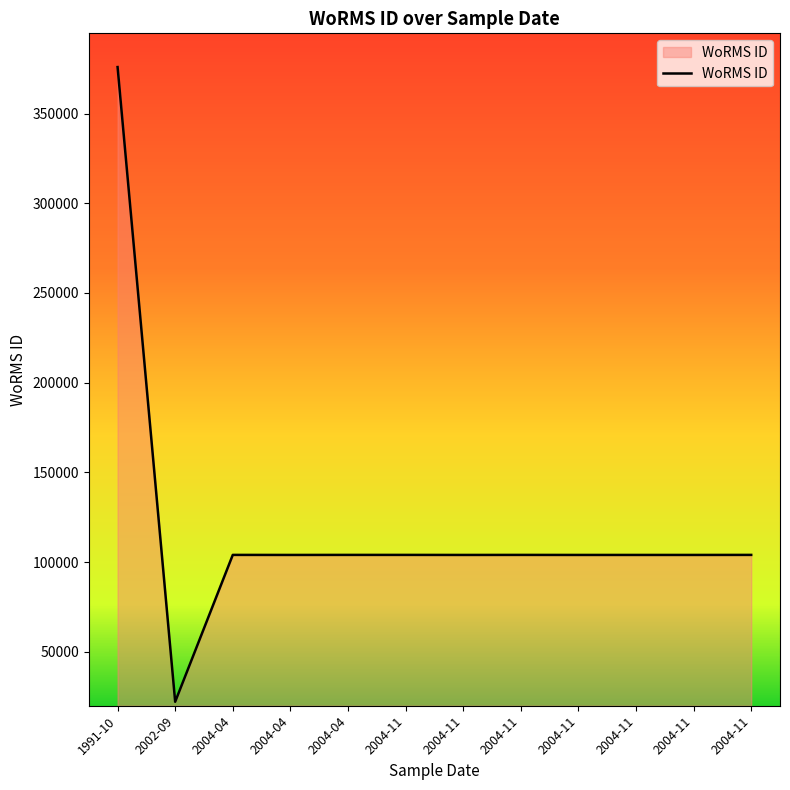

Where is the first local maximum?

26-11-2004